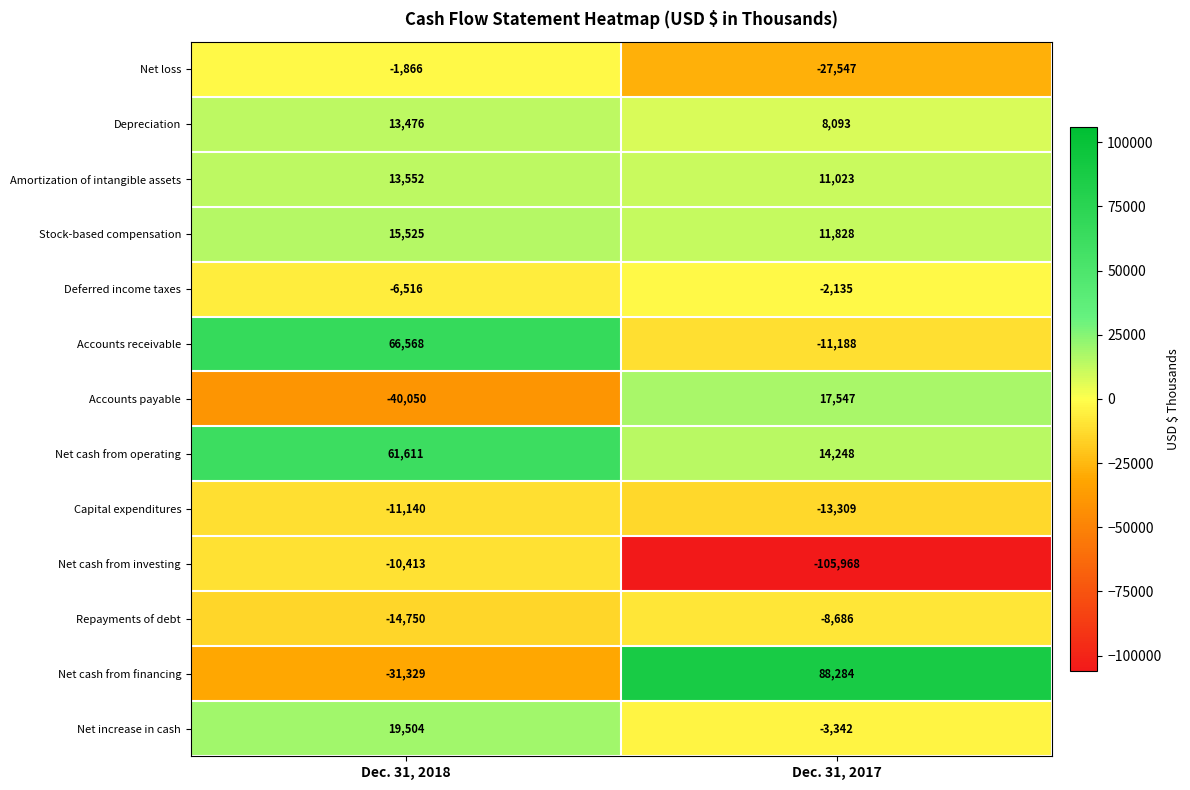

Read the Capital expenditures value at Dec. 31, 2018, to the nearest 50.

-11150